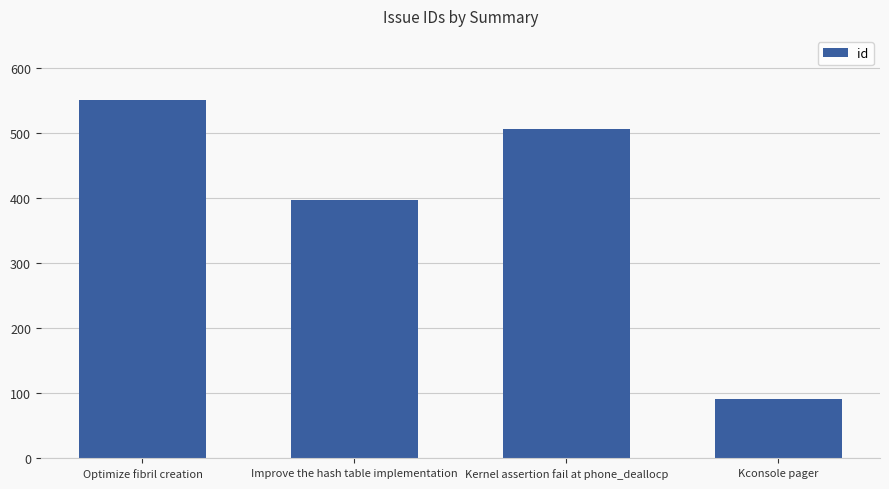

What is the difference between the values at Kconsole pager and Optimize fibril creation?

461